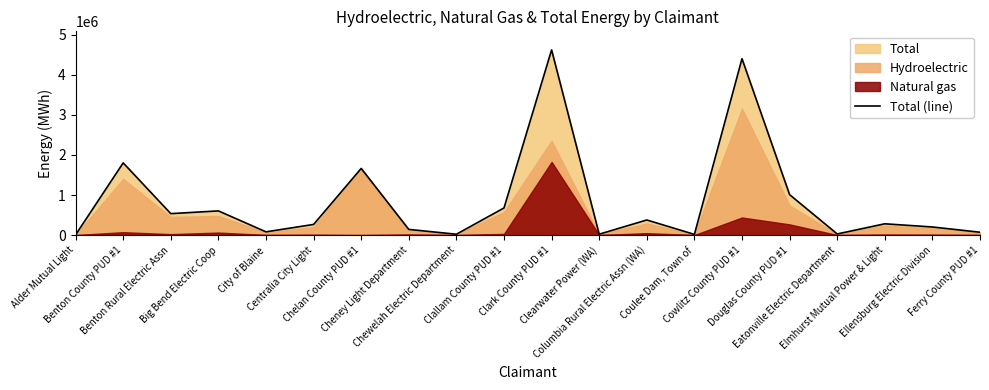

Does the chart display data point markers on the line(s)?

No